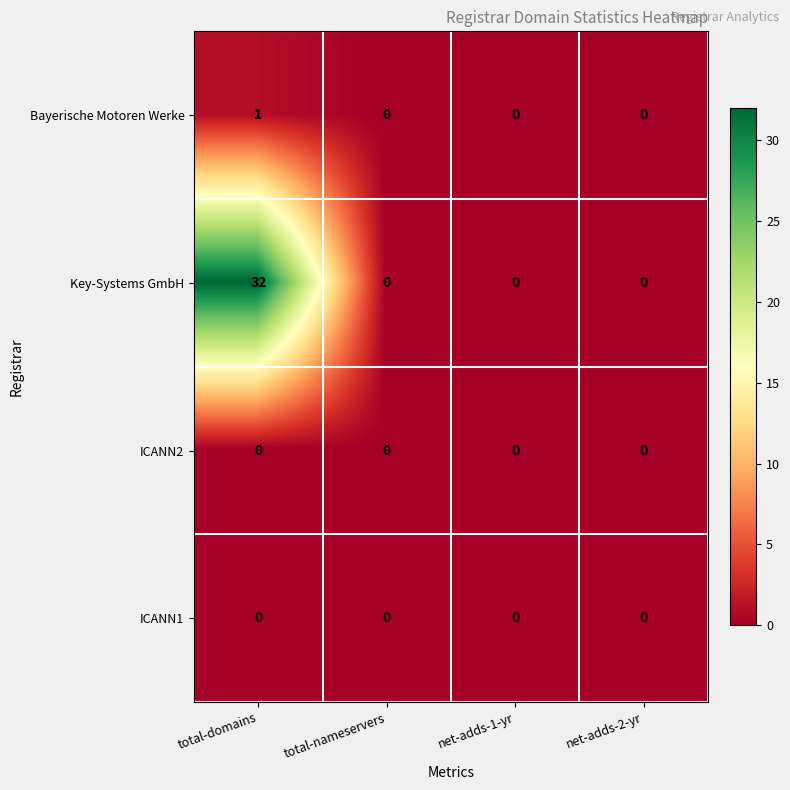

How many series are shown in this chart?

4